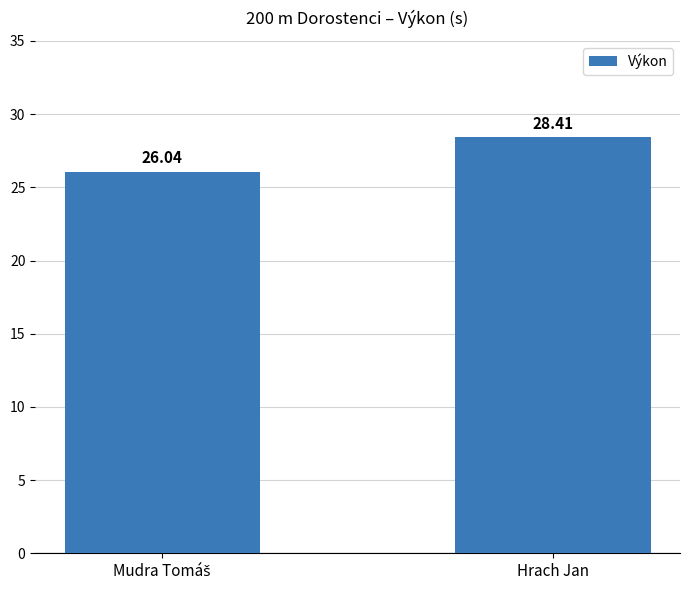

What is the sum of all values?

54.5